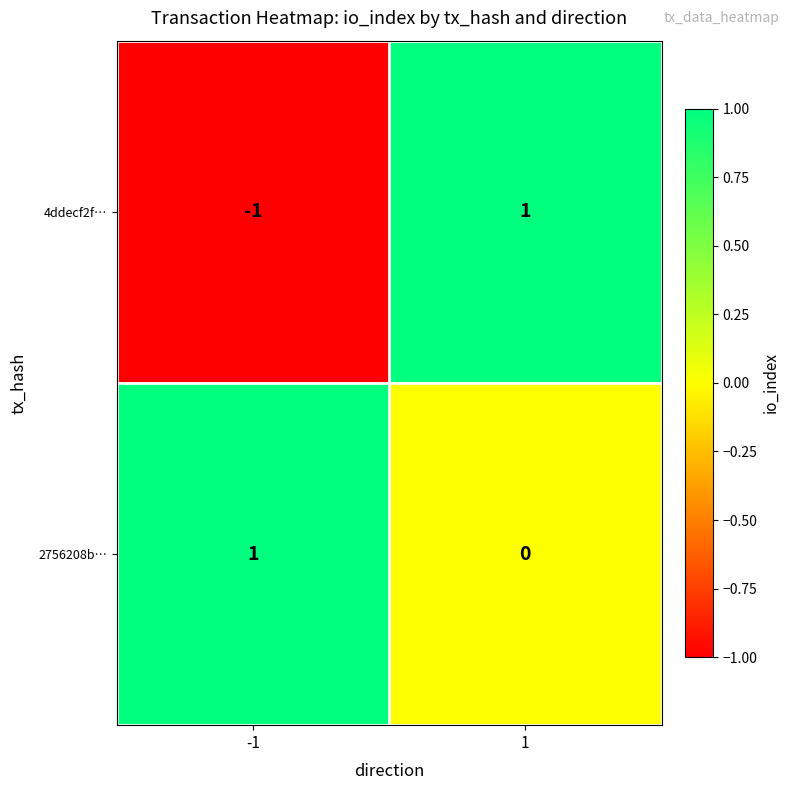

Between -1 and 1, which series saw the biggest shift?

4ddecf2f…